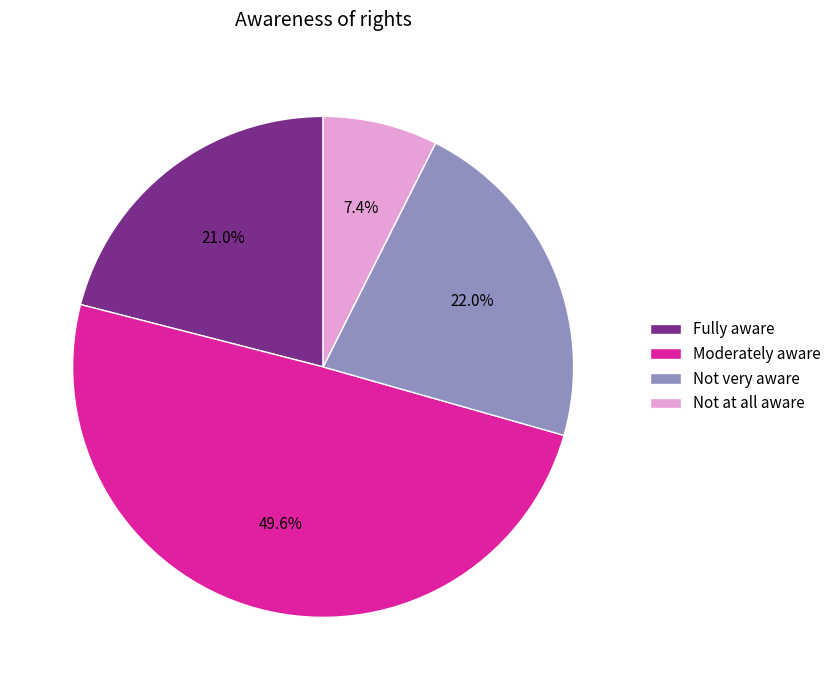

What percentage do Moderately aware and Not at all aware together represent?

57.0%